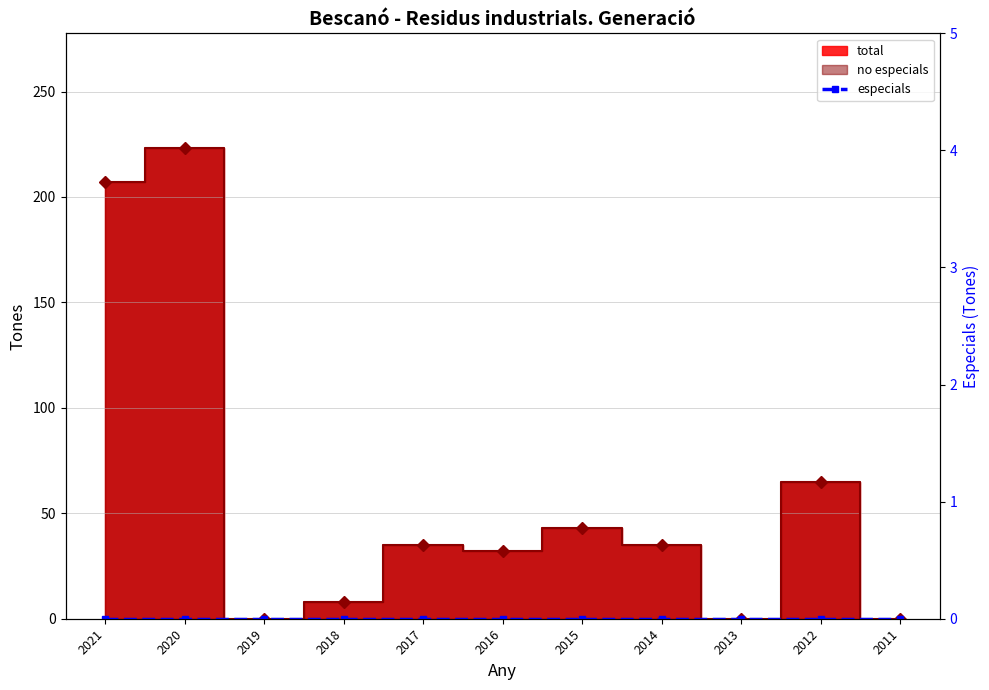

True or false: no especials has a value of 7 at 2017.

False